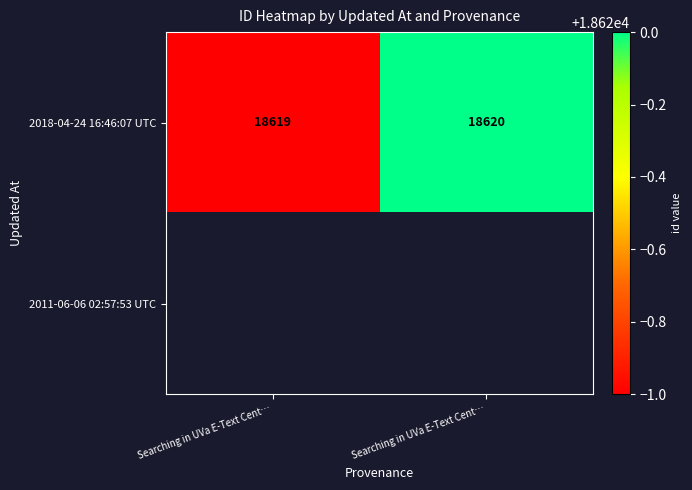

The value of 2018-04-24 16:46:07 UTC at Searching in UVa E-Text Cent… is 7809.1. True or false?

False